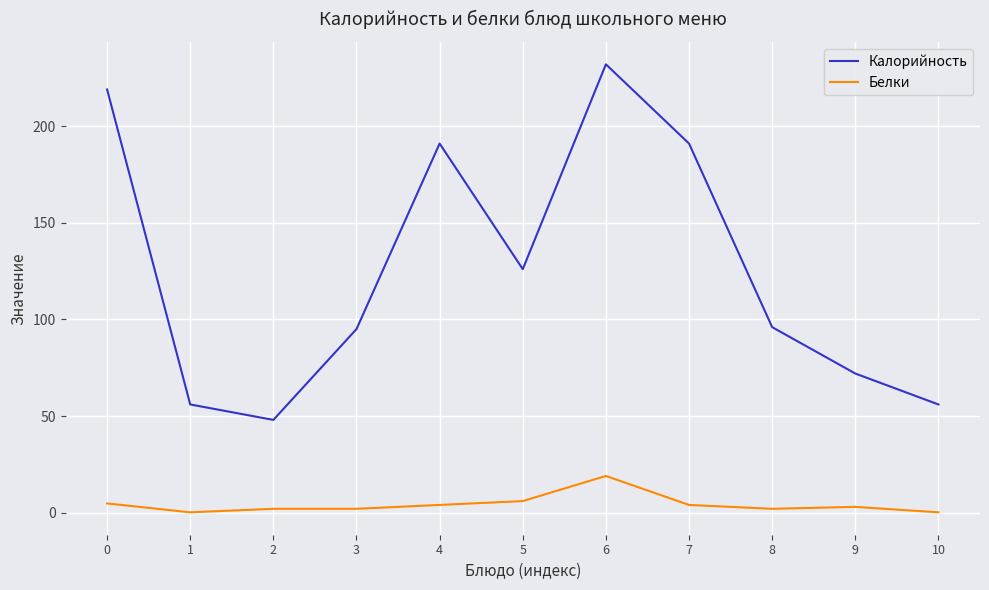

Is it true that Калорийность equals 67.1 at 0?

False